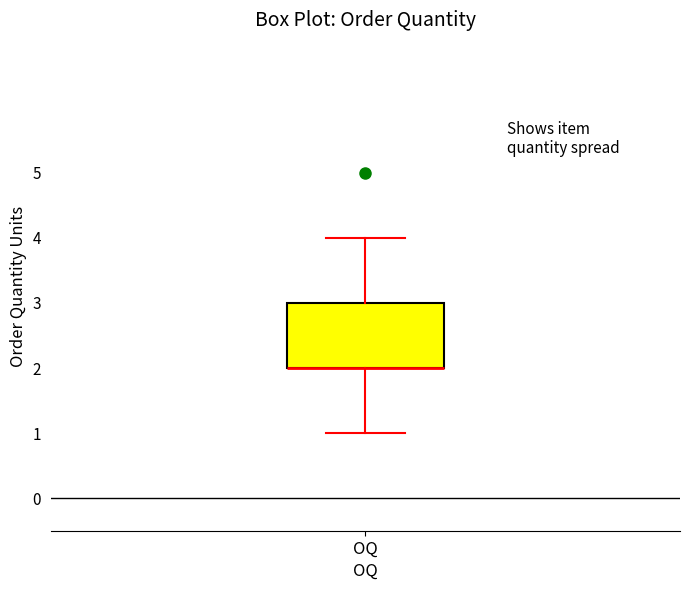

Read this box plot against the y-axis: the position of the median line, the range covered by the box, and the ends of both whiskers. The values are not printed on the chart, so give them approximately, as read against the axis.

median 2 (drawn on the box's lower edge), box 2 to 3, whiskers 1 to 4